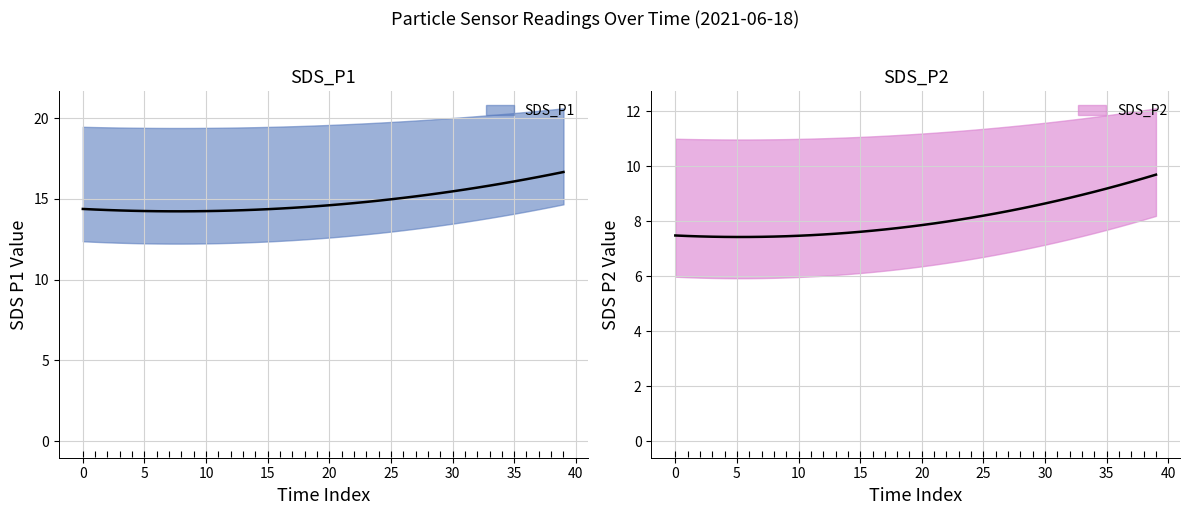

True or false: SDS_P2 and SDS_P1 intersect in this chart.

False